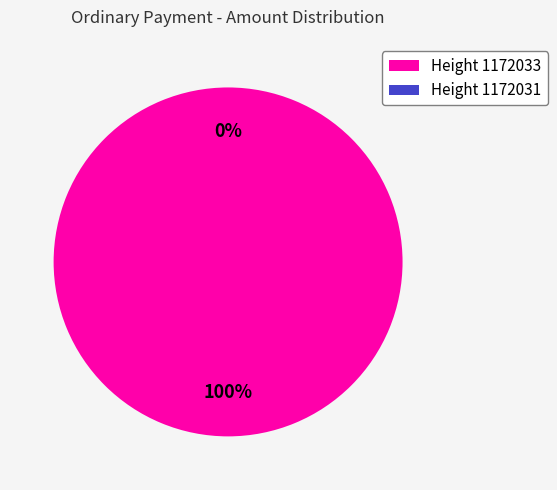

To the nearest percent, what is the difference between the 1172033 and 1172031 slice percentages?

100%